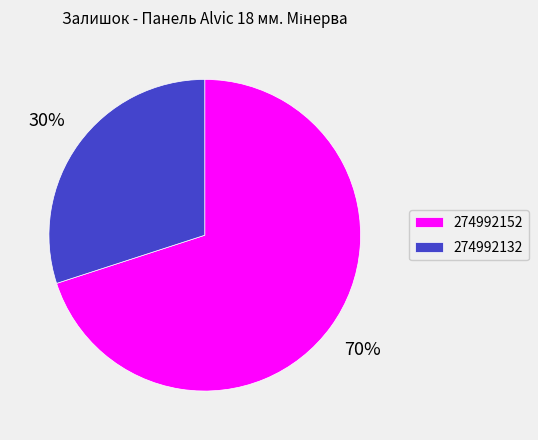

To the nearest percent, what portion does 274992132 represent?

30%